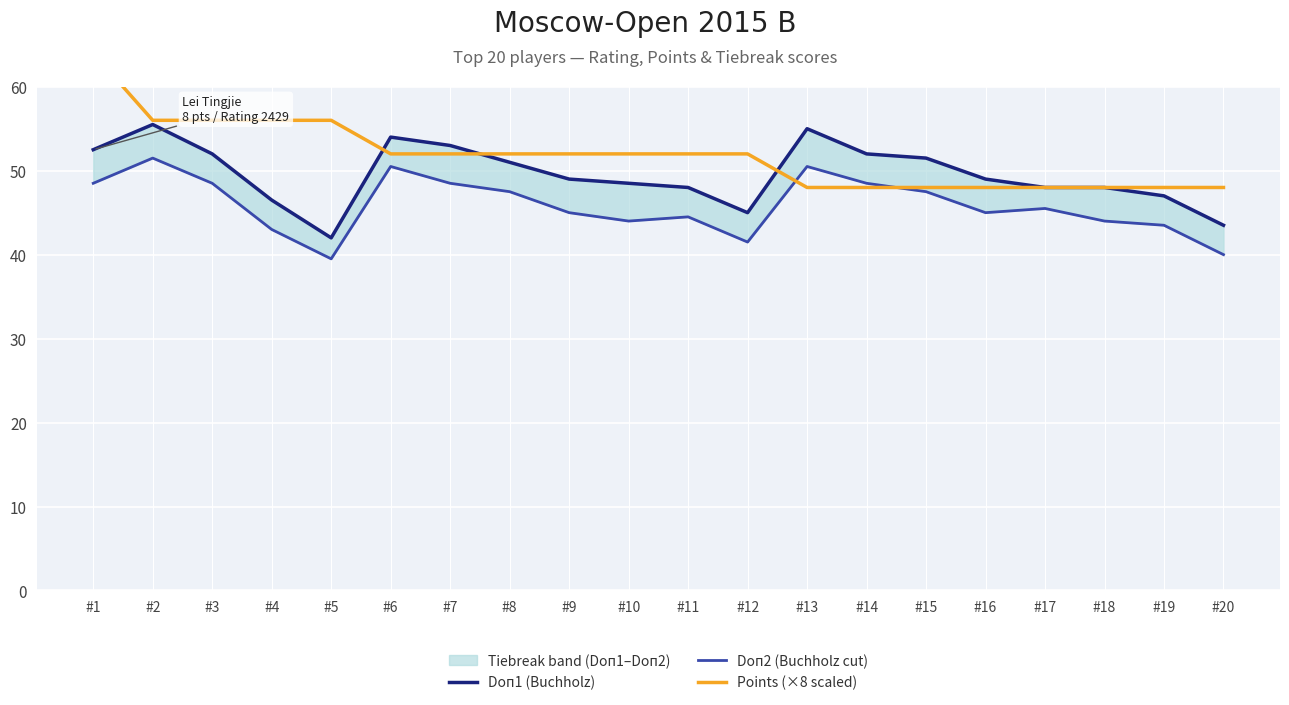

Rank the series by their maximum value, from highest to lowest.

Points (×8 scaled), Doп1 (Buchholz), Doп2 (Buchholz cut)